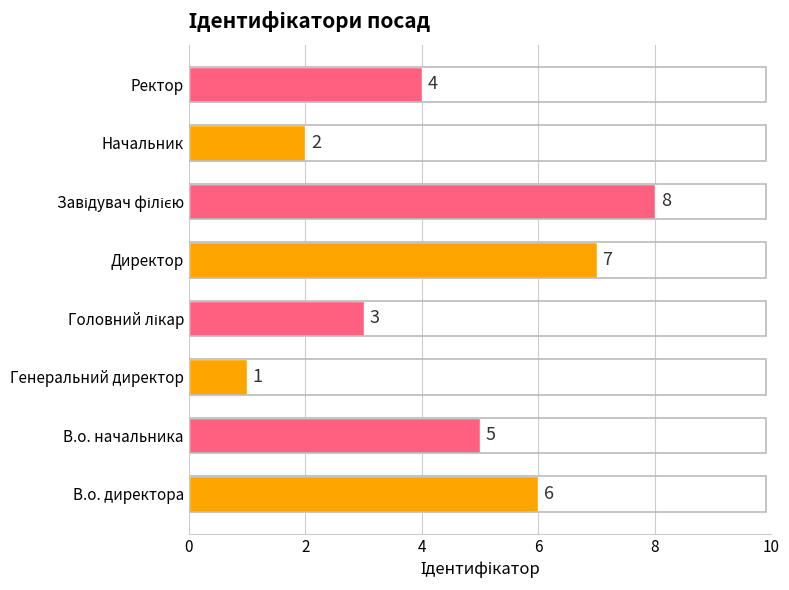

The chart shows a value of 4 at Ректор. True or false?

True